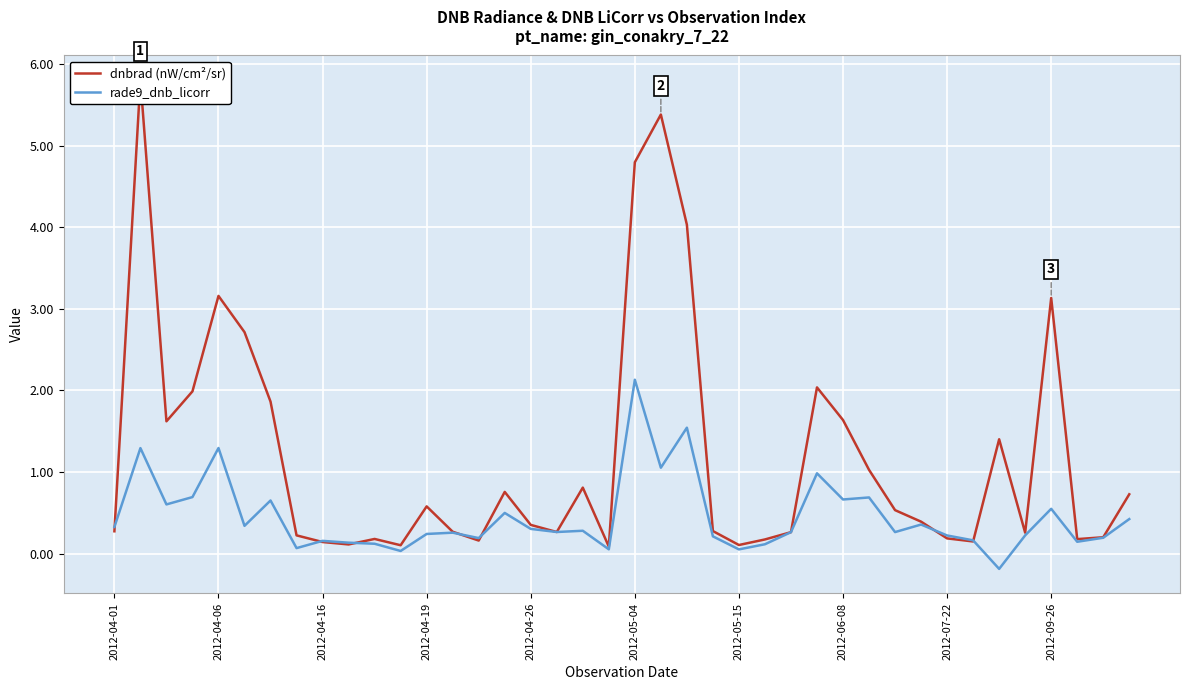

What is the greatest value displayed?

5.8